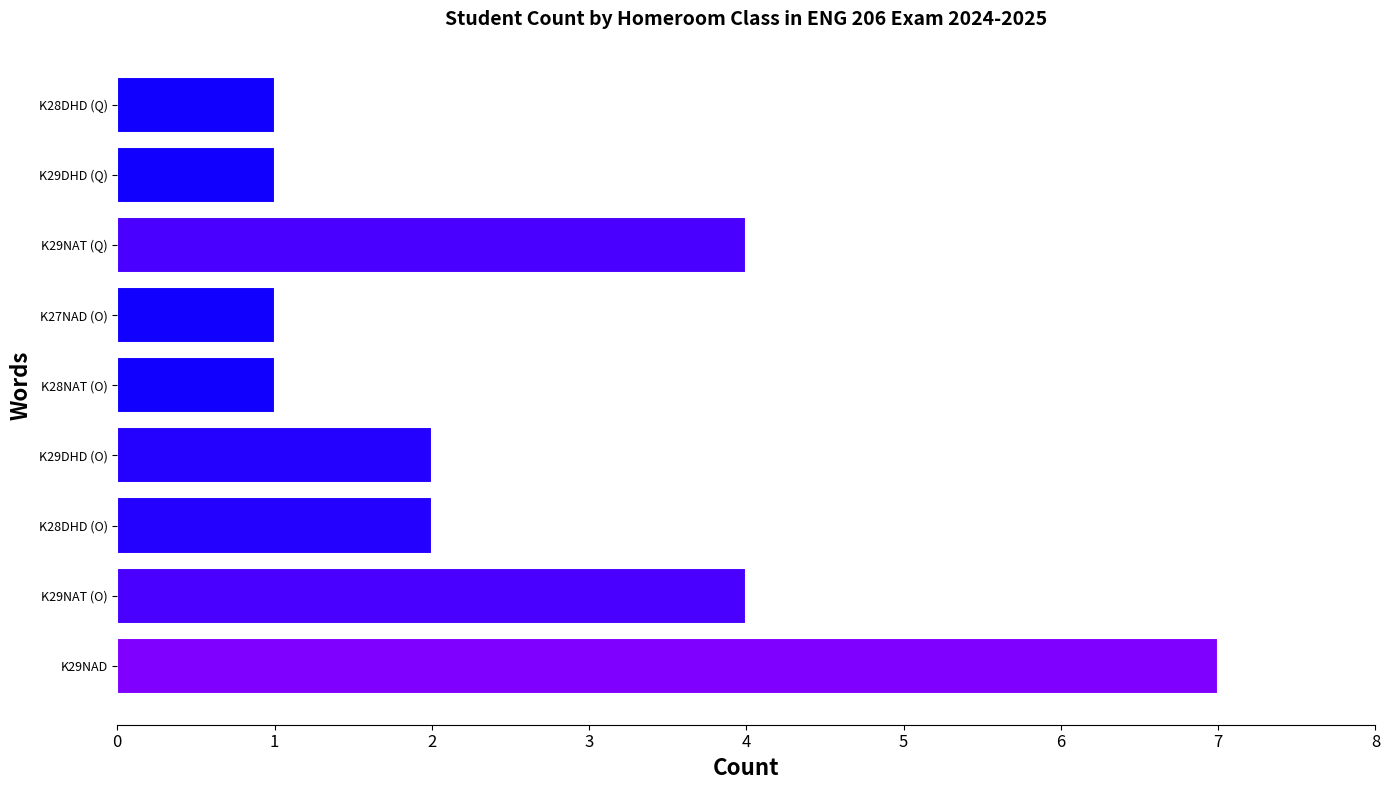

At which category does the chart reach its peak across all series?

K29NAD